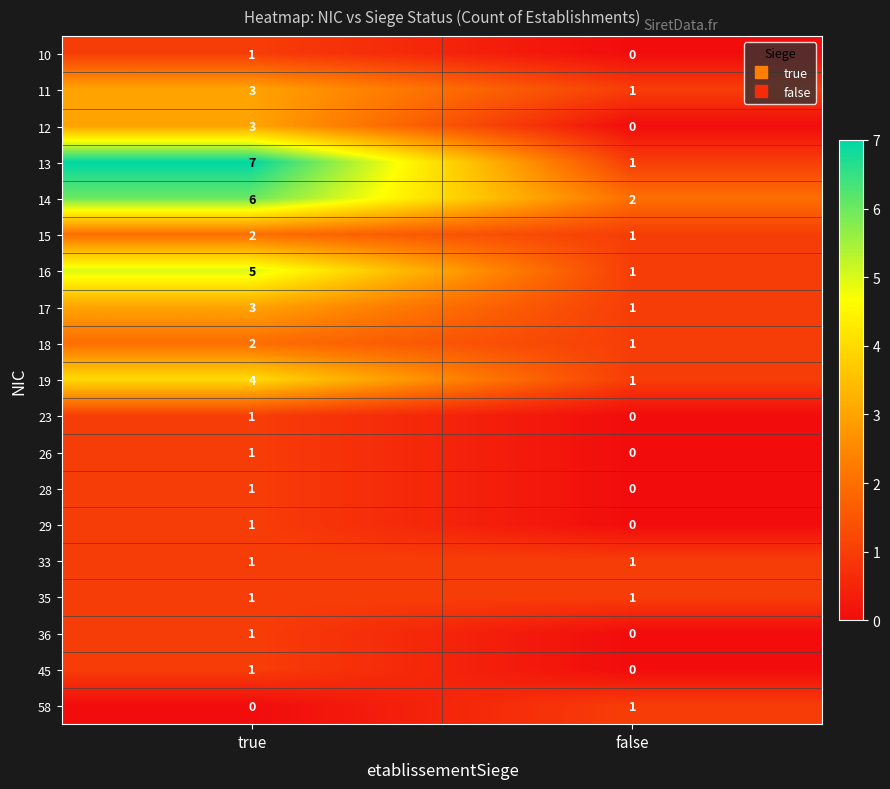

Which series has the largest range (max minus min)?

13